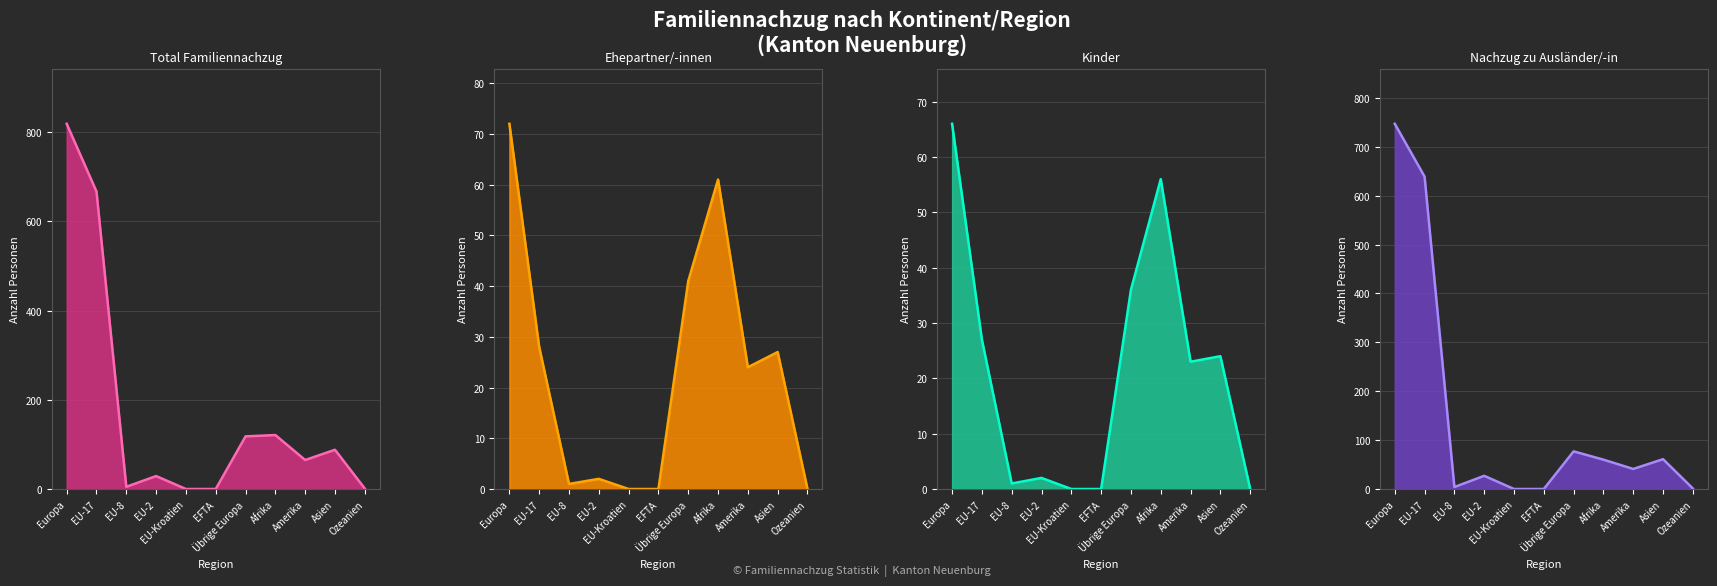

How many positive values does the Kinder (line) series have?

8